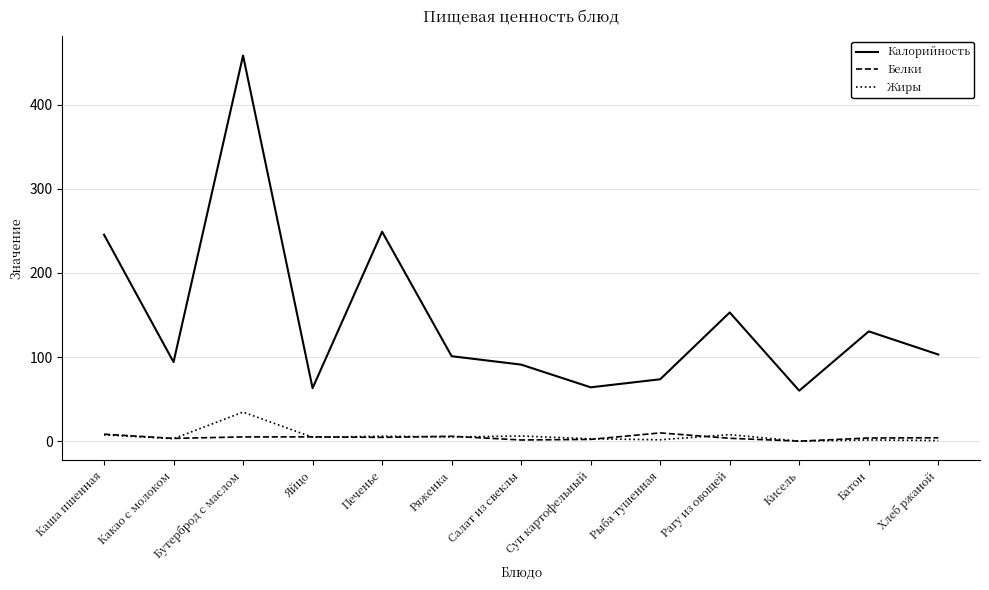

At Бутерброд с маслом, list the series in order from smallest to largest.

Белки, Жиры, Калорийность